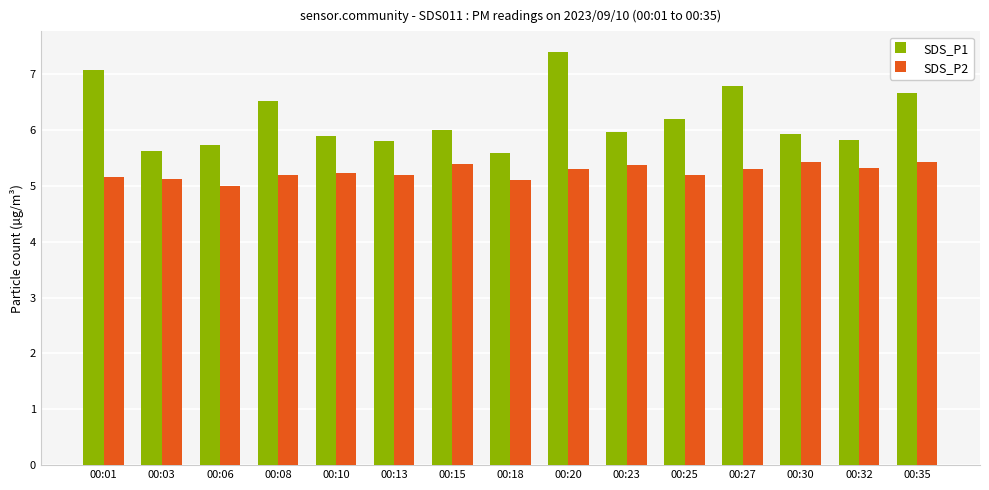

What is the difference between the maximum and minimum values in the SDS_P1 series?

1.8